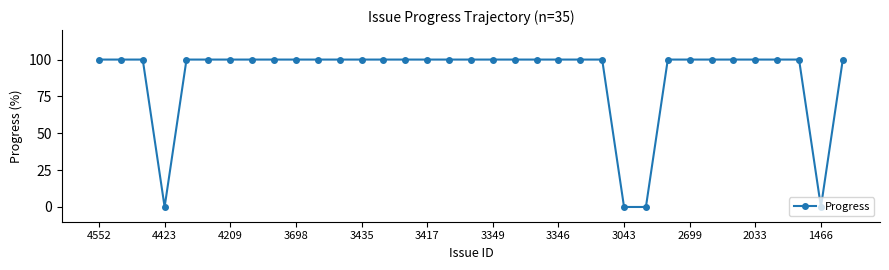

What is the greatest value displayed?

100